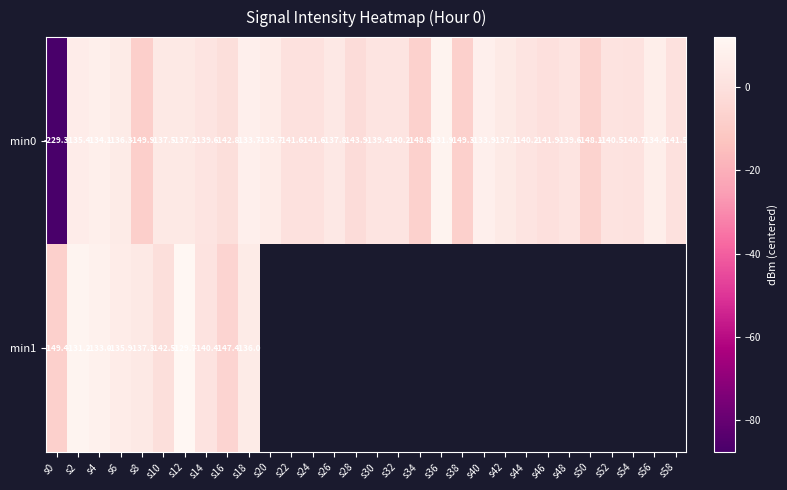

At which category is the sum across all series the highest?

s2